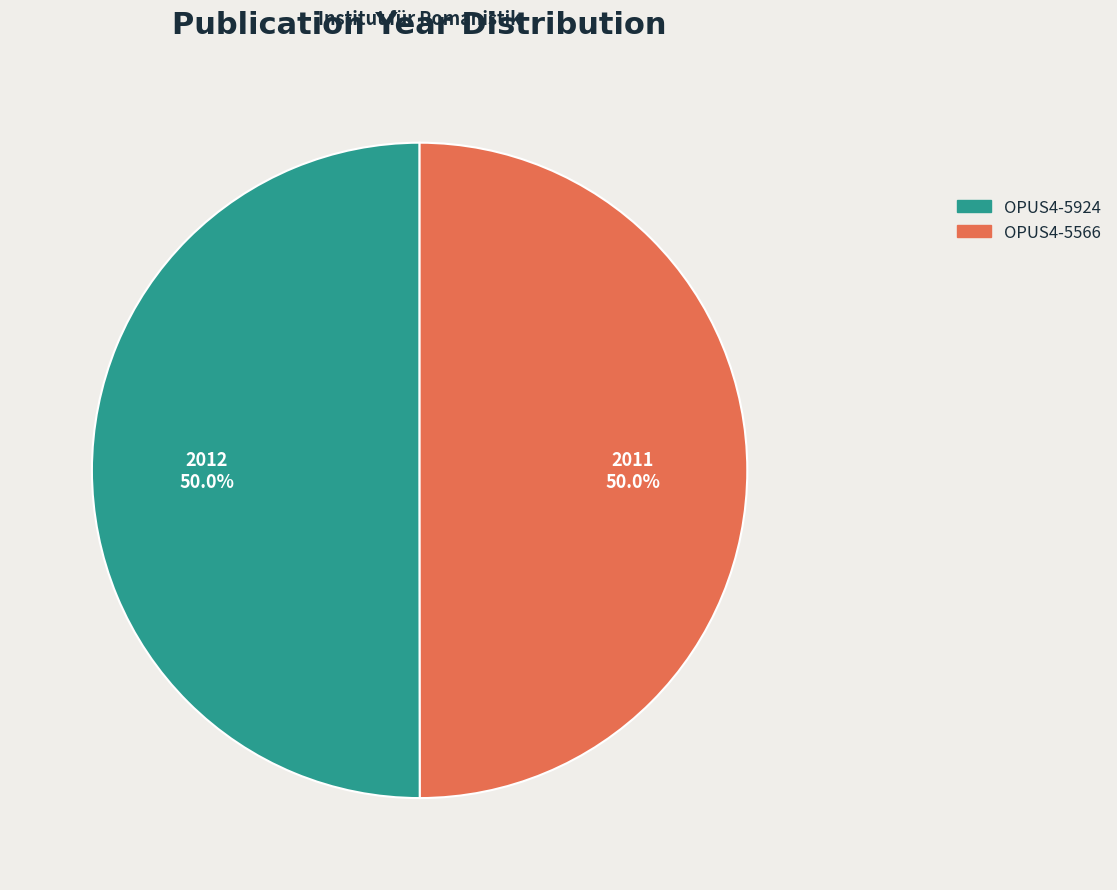

Approximately how many times larger is the value at OPUS4-5924 compared to OPUS4-5566?

1.0